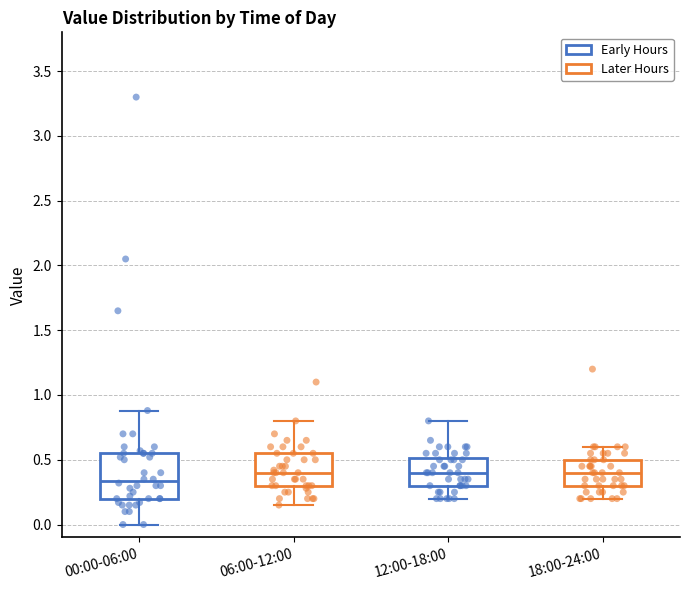

Reading left to right, read every box against the y-axis: the position of its median line, the range the box covers, and the ends of its whiskers. The values are not printed on the chart, so give them approximately, as read against the axis.

00:00-06:00: median 0.35, box 0.20 to 0.55, whiskers 0.00 to 0.90
06:00-12:00: median 0.40, box 0.30 to 0.55, whiskers 0.15 to 0.80
12:00-18:00: median 0.40, box 0.30 to 0.50, whiskers 0.20 to 0.80
18:00-24:00: median 0.40, box 0.30 to 0.50, whiskers 0.20 to 0.60